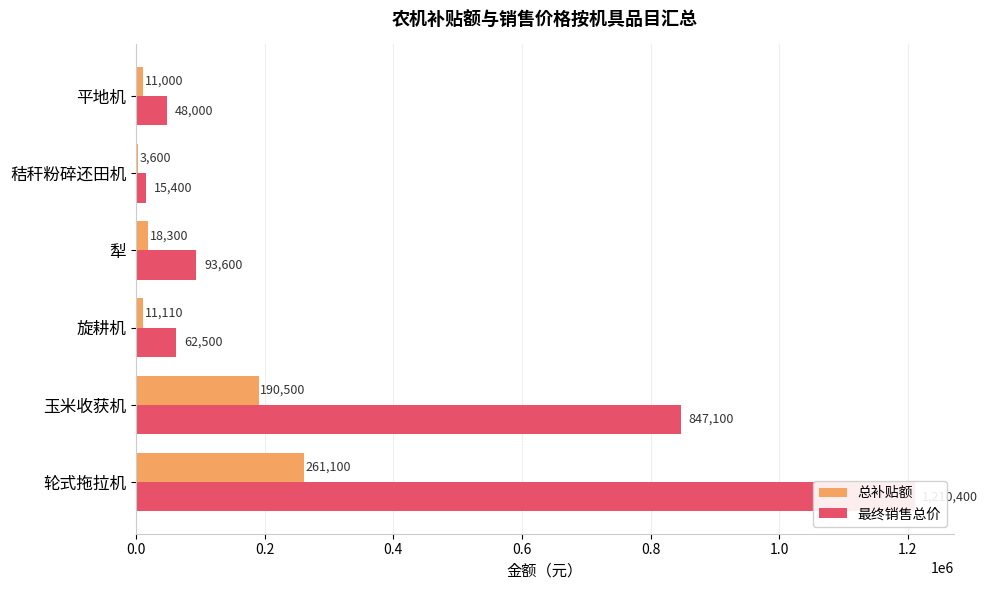

Reading left to right, transcribe all the data shown in this chart.

总补贴额: 261100	190500	11110	18300	3600	11000
最终销售总价: 1210400	847100	62500	93600	15400	48000